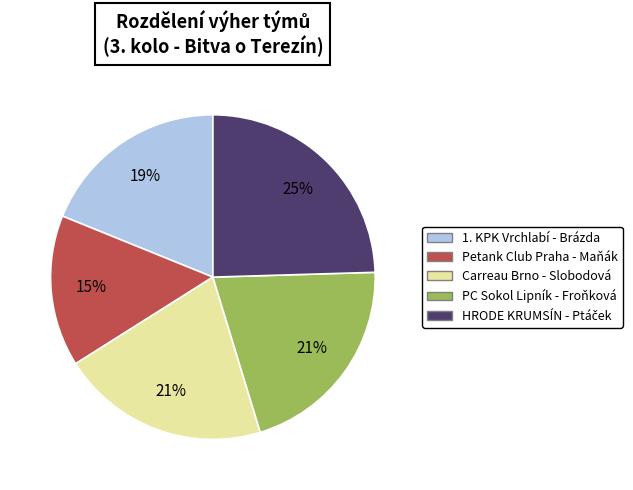

Does any single category account for the majority?

No